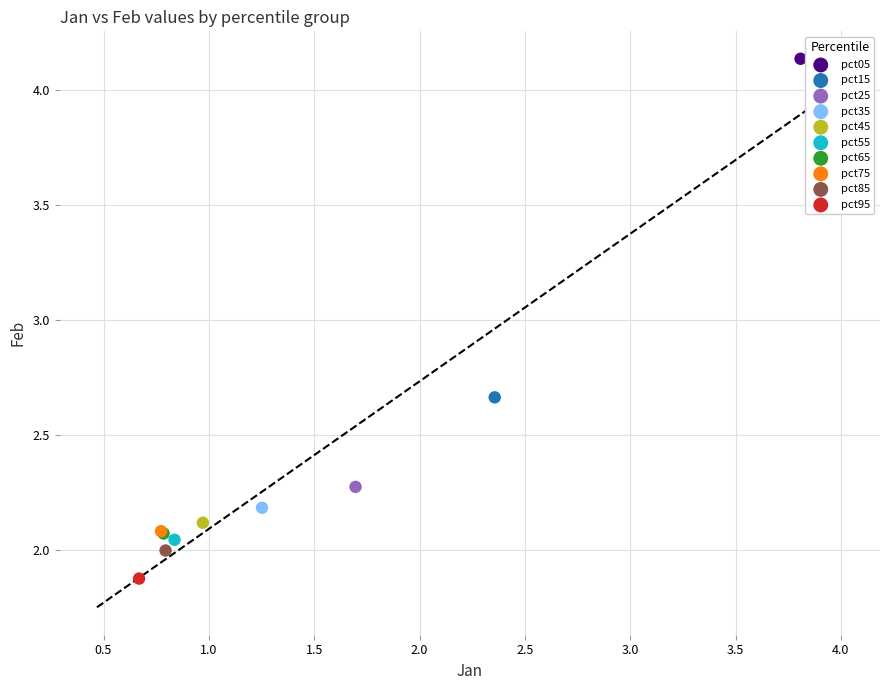

Which series contains the lowest Y value?

pct95